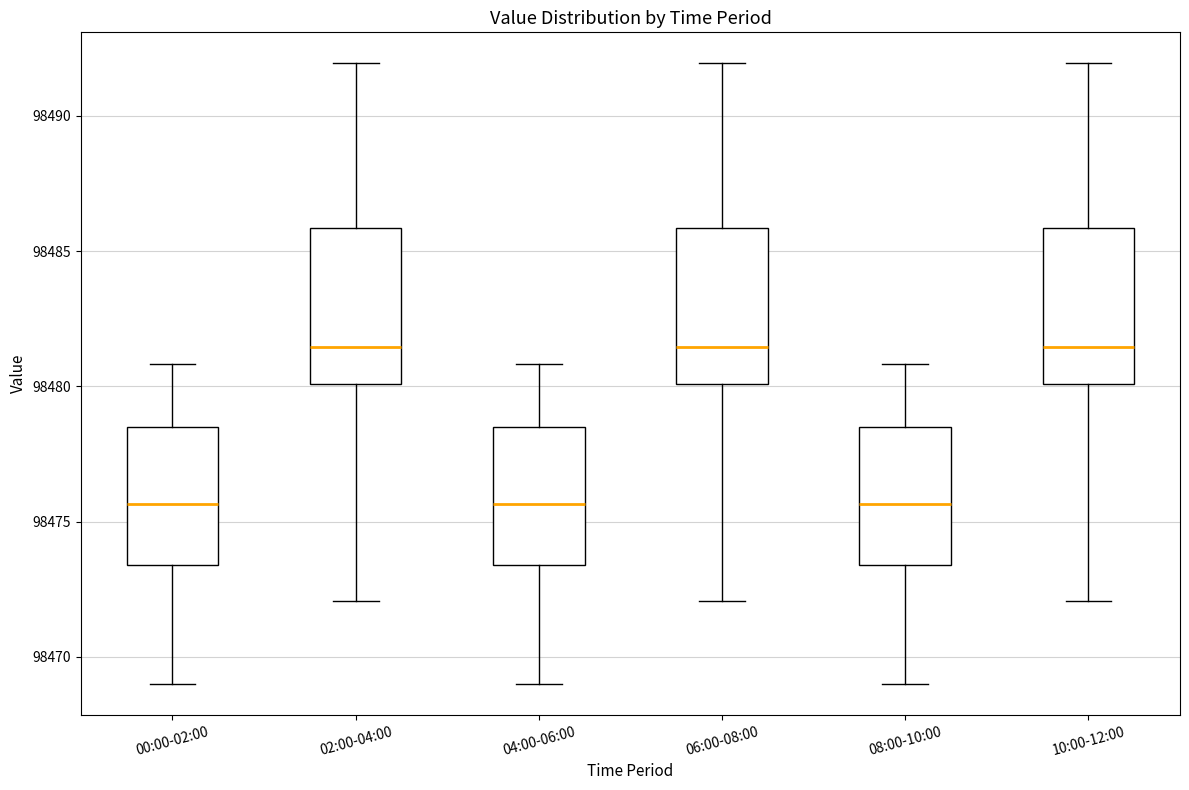

Reading left to right, read every box against the y-axis: the position of its median line, the range the box covers, and the ends of its whiskers. The values are not printed on the chart, so give them approximately, as read against the axis.

00:00-02:00: median 98475.5, box 98473.5 to 98478.5, whiskers 98469.0 to 98481.0
02:00-04:00: median 98481.5, box 98480.0 to 98486.0, whiskers 98472.0 to 98492.0
04:00-06:00: median 98475.5, box 98473.5 to 98478.5, whiskers 98469.0 to 98481.0
06:00-08:00: median 98481.5, box 98480.0 to 98486.0, whiskers 98472.0 to 98492.0
08:00-10:00: median 98475.5, box 98473.5 to 98478.5, whiskers 98469.0 to 98481.0
10:00-12:00: median 98481.5, box 98480.0 to 98486.0, whiskers 98472.0 to 98492.0